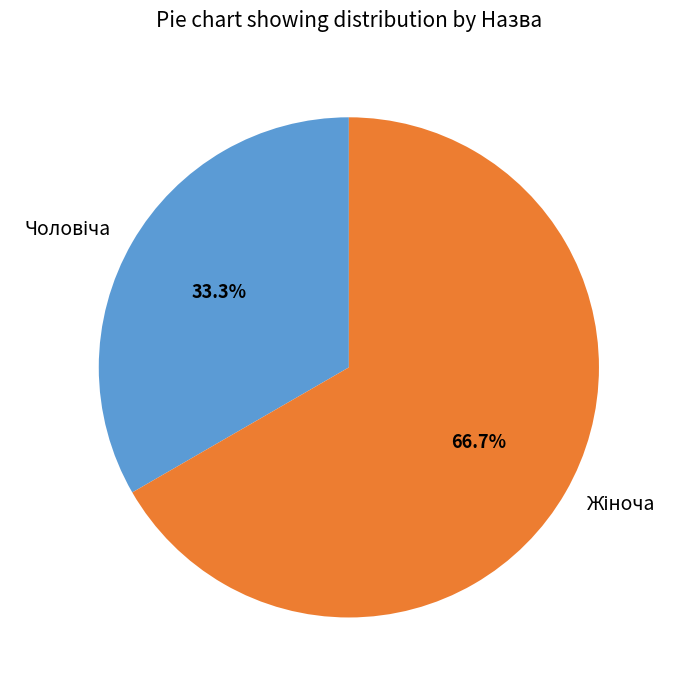

To the nearest percent, what is the average slice percentage?

50%